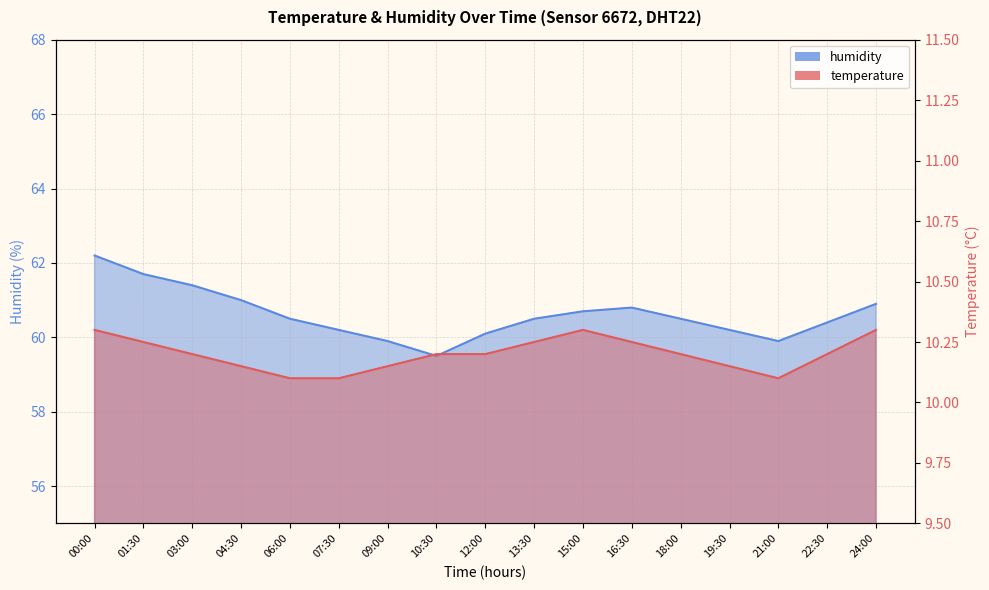

True or false: humidity has more than 1 points higher than both neighbors.

False